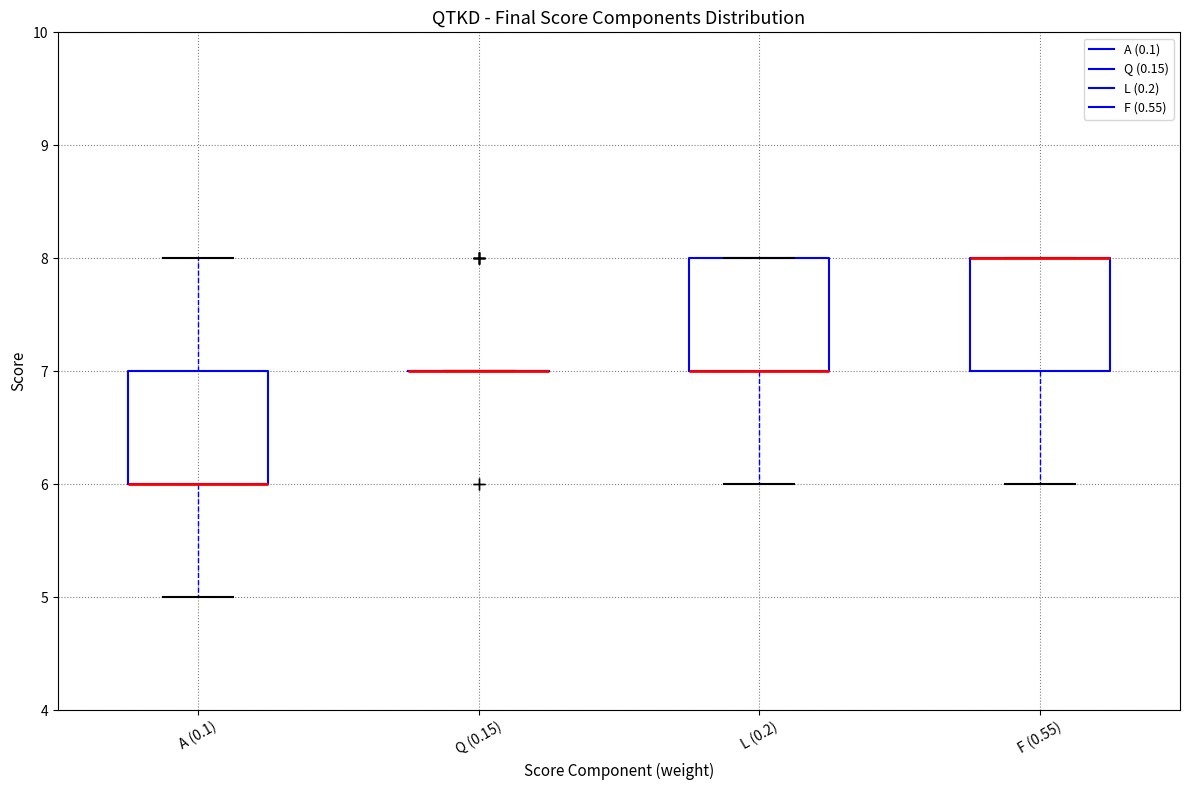

Where does the upper whisker of the box for A (0.1) end on the y-axis? The values are not printed on the chart, so give them approximately, as read against the axis.

8